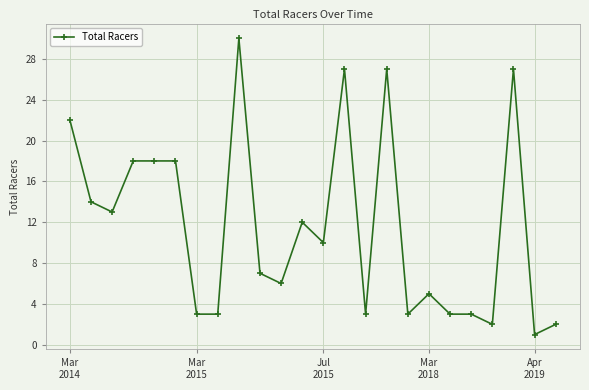

What is the average value?

12